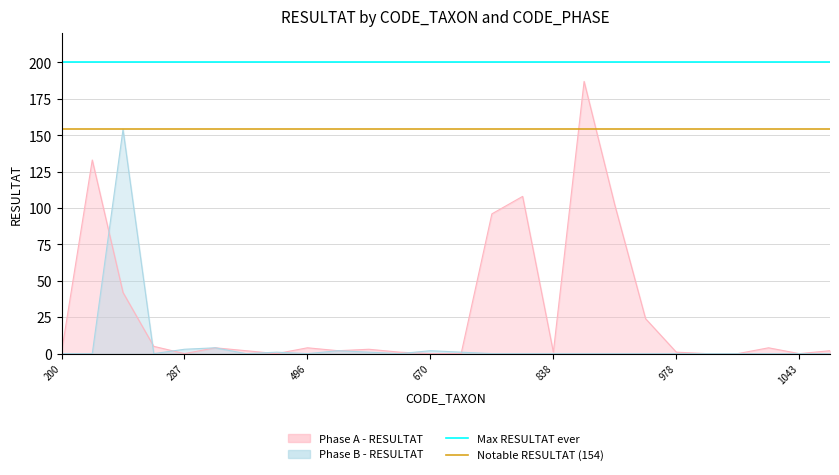

Is it true that Max RESULTAT ever equals 200 at 21?

True